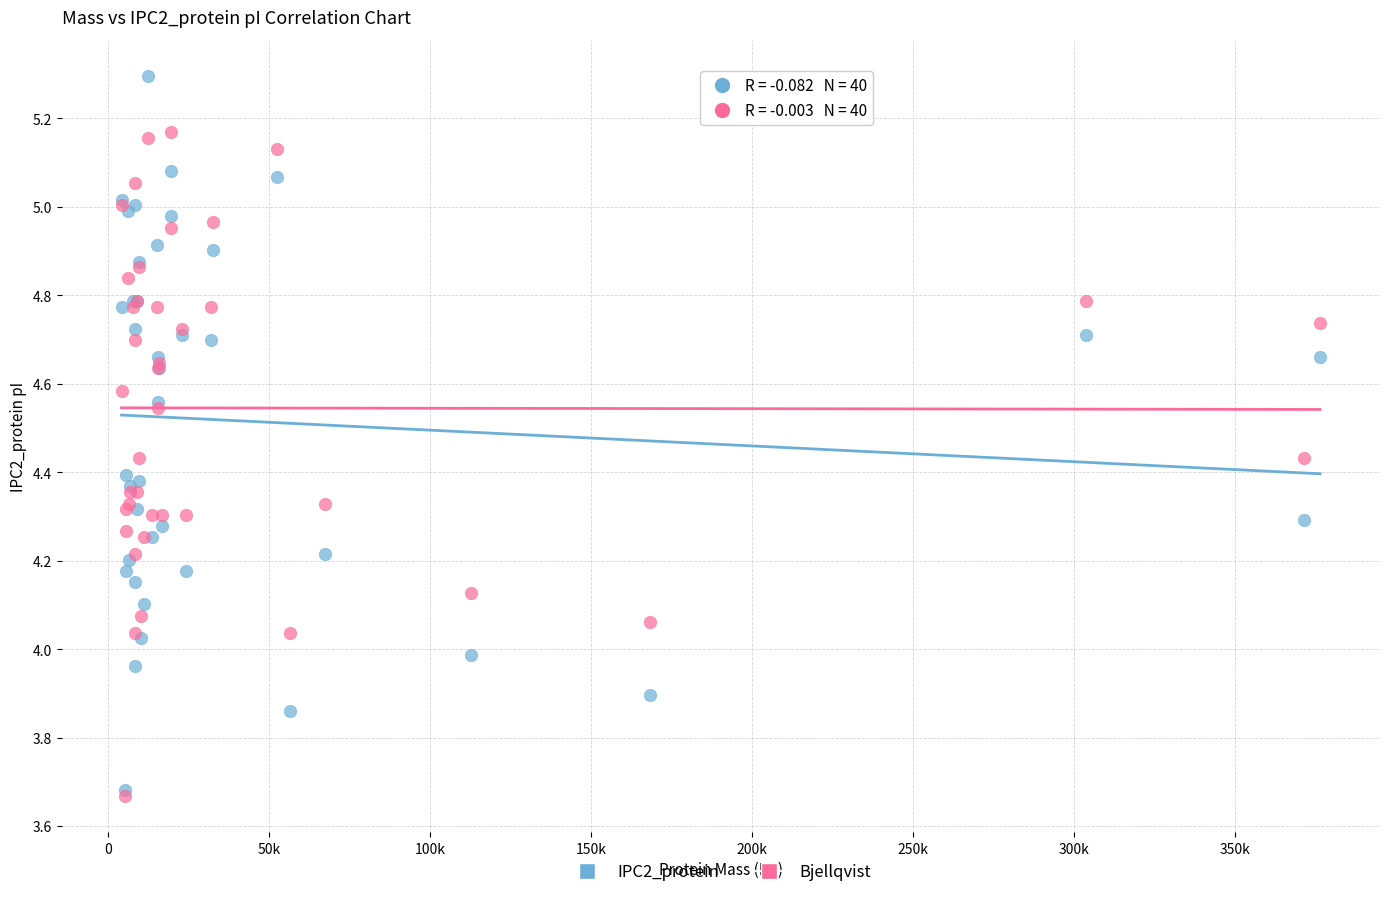

What are all the series names shown in the legend?

IPC2_protein, Bjellqvist